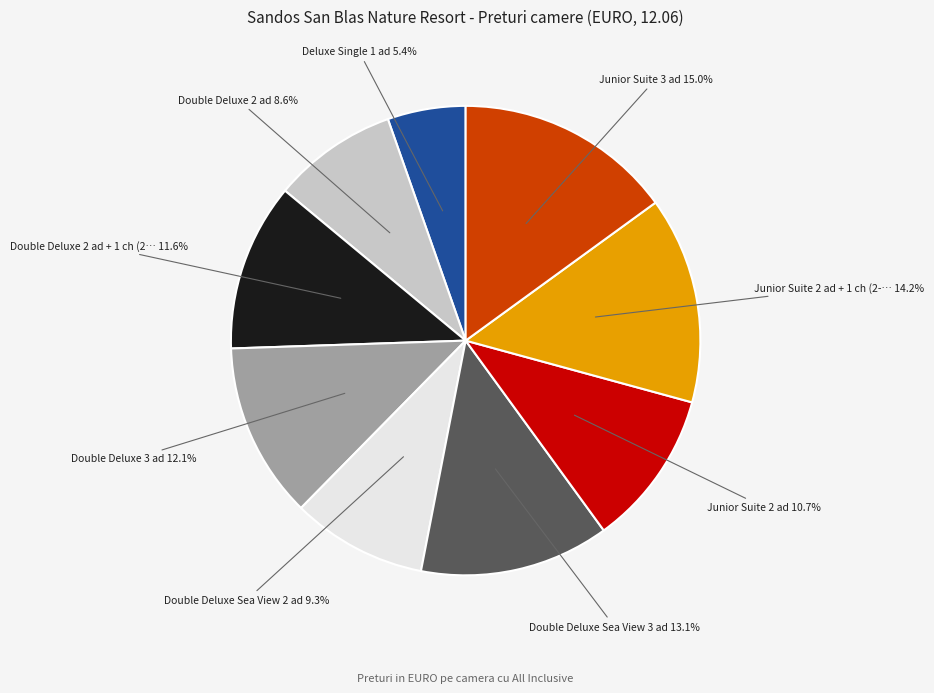

Is there a majority slice in this chart?

No